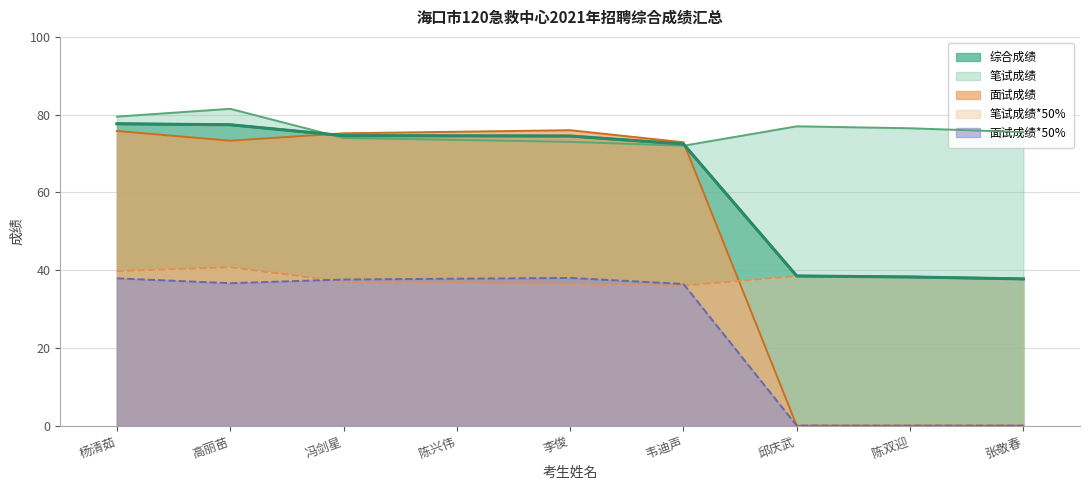

What is the difference between the 笔试成绩*50% values at 张敬春 and 李俊?

1.2